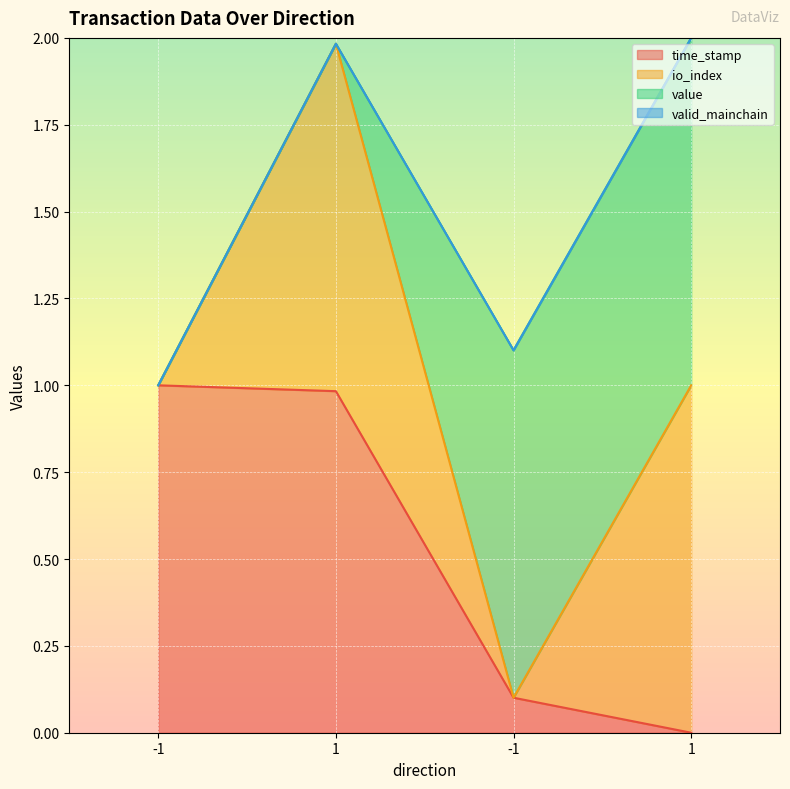

What is the difference between the maximum and minimum values in the io_index series?

1.0